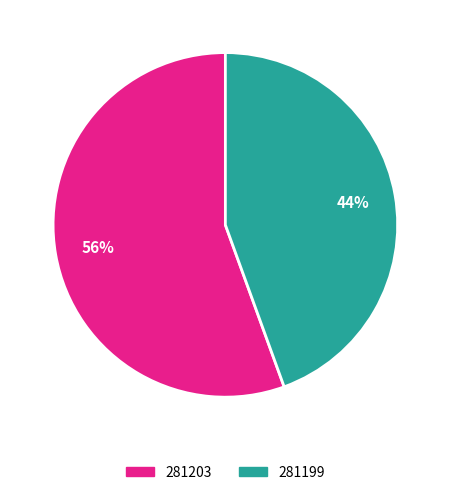

Rank the categories by value from lowest to highest.

281199, 281203